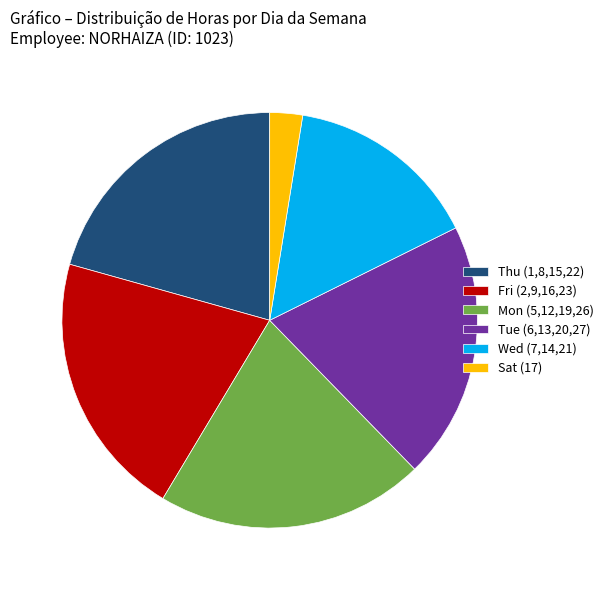

Approximately how many times larger is the value at Fri (2,9,16,23) compared to Thu (1,8,15,22)?

1.0